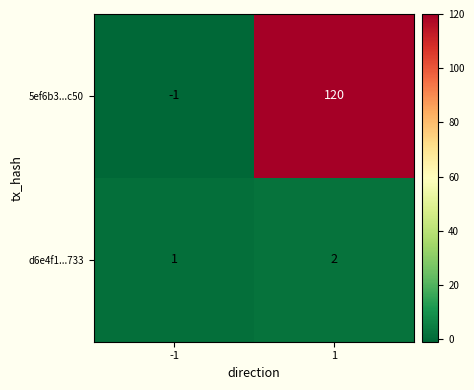

What is the difference between the 5ef6b3...c50 values at 1 and -1?

121